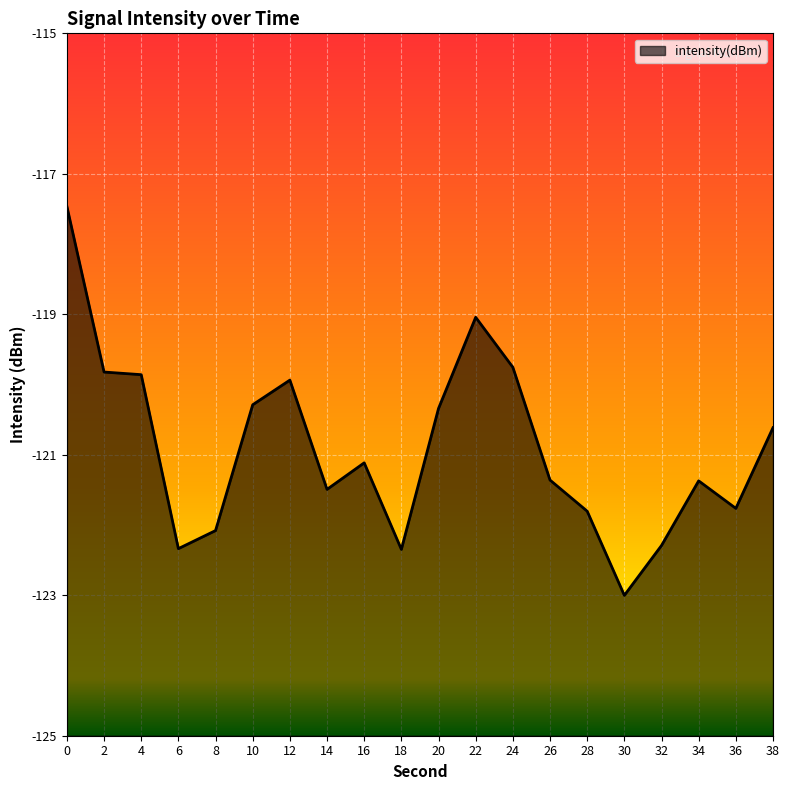

List the labels in order of value, largest first.

0, 22, 24, 2, 4, 12, 10, 20, 38, 16, 26, 34, 14, 36, 28, 8, 32, 6, 18, 30